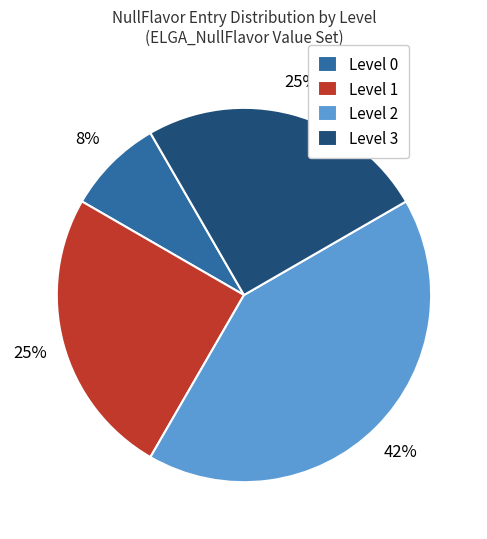

Which slice is the largest?

Level 2